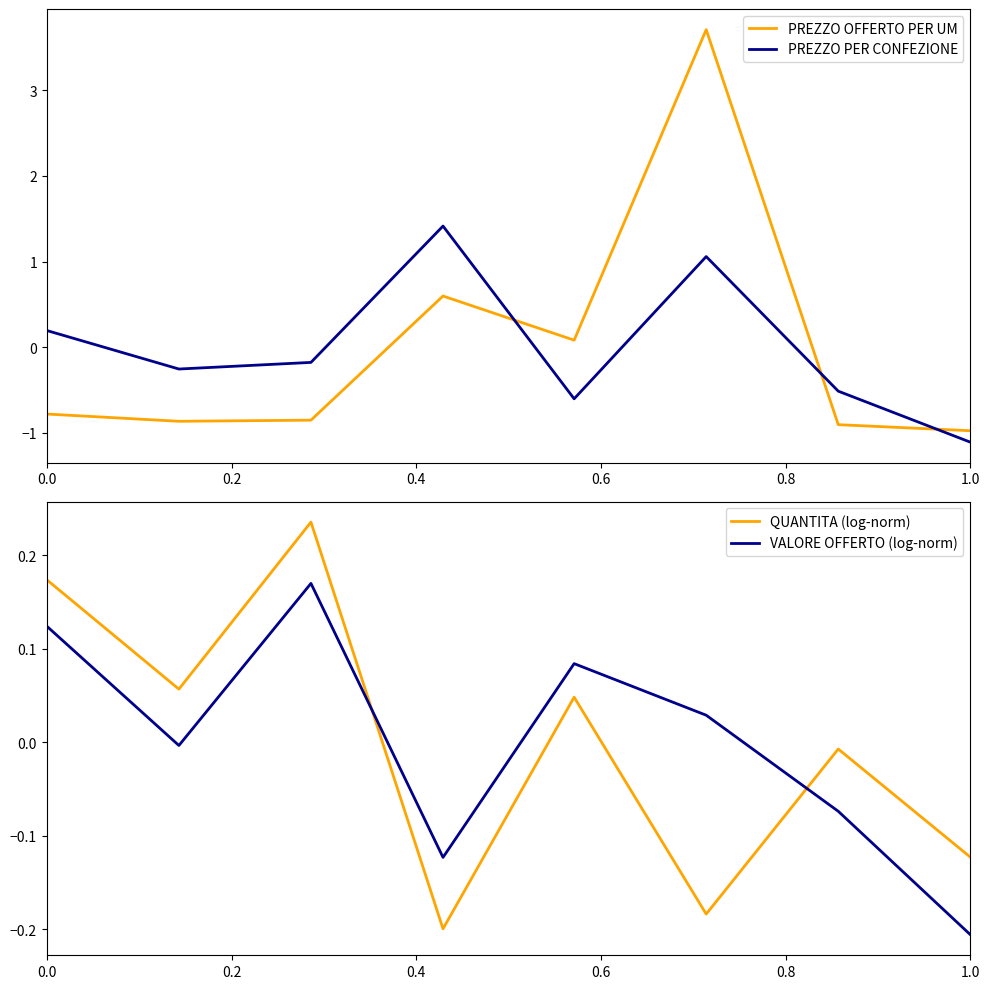

True or false: VALORE OFFERTO (log-norm) has a value of -0.1 at 1.0.

False